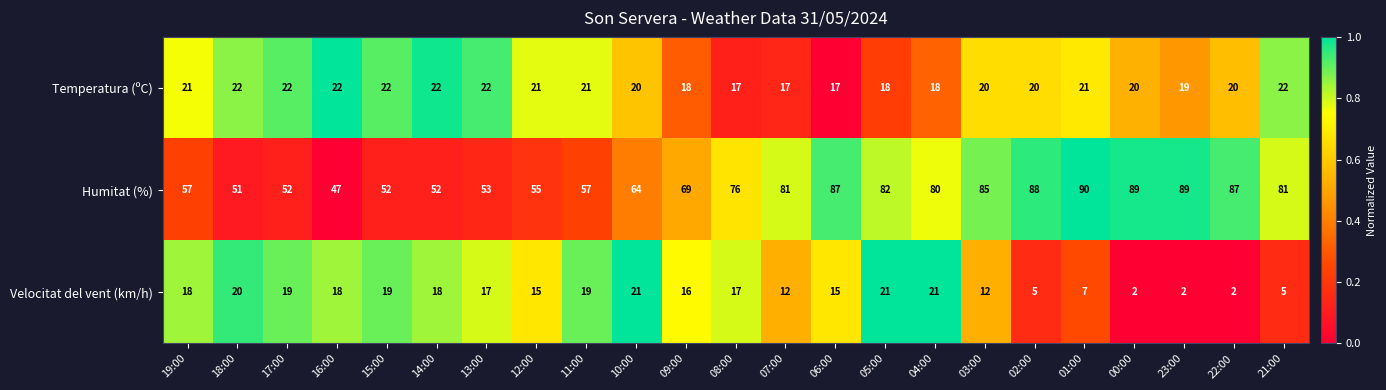

The value of Velocitat del vent (km/h) at 17:00 is 4. True or false?

False